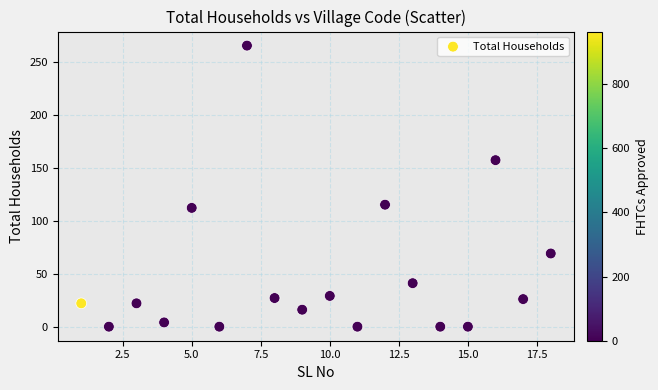

What is the range of Y values (max minus min)?

265